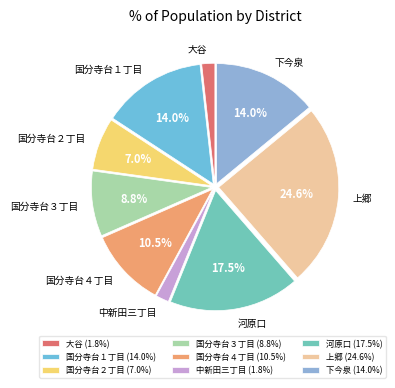

The 上郷 slice represents 39% of the pie. True or false?

False